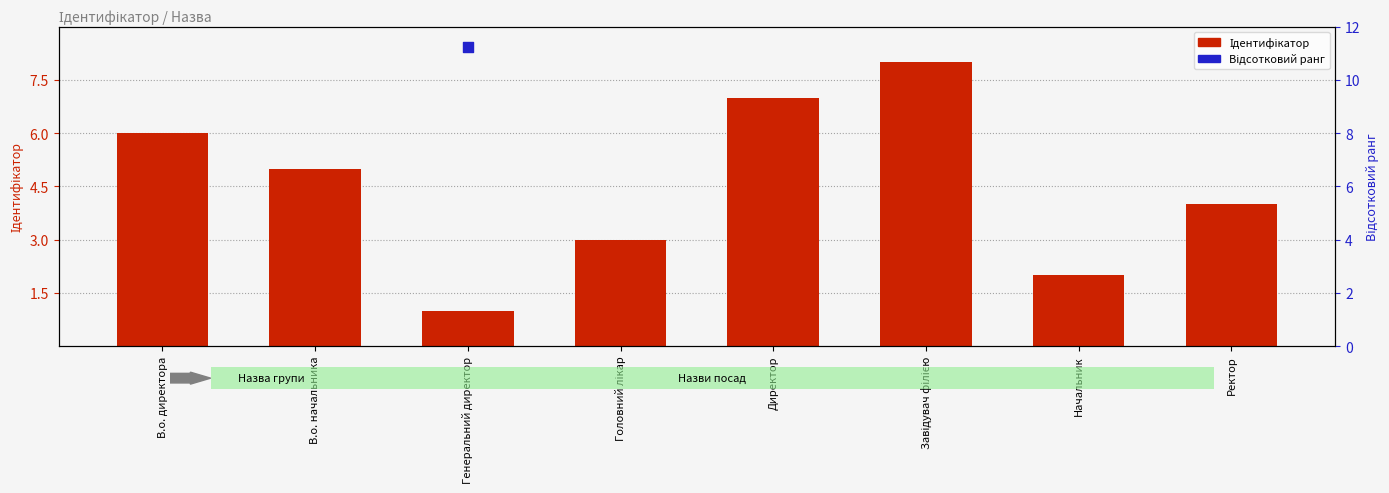

Which series has the largest total across all categories?

Відсотковий ранг